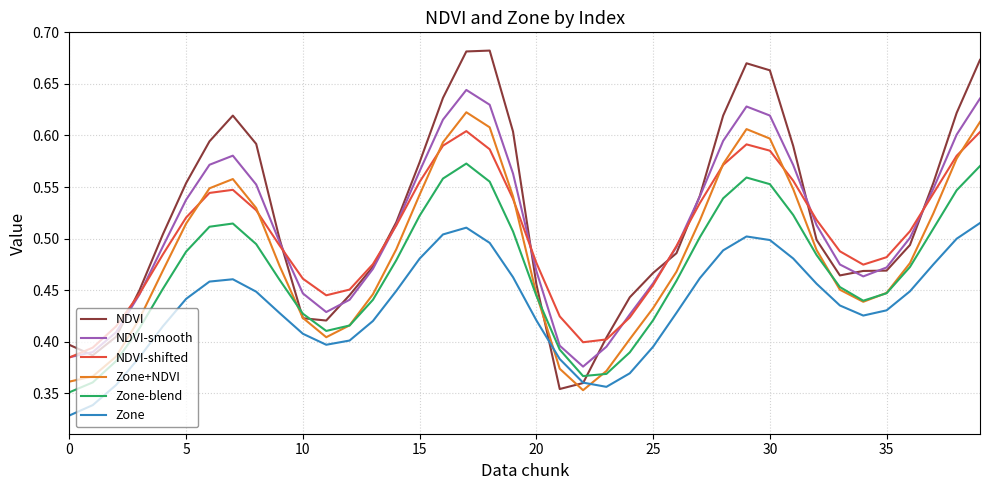

How many interior local valleys does the NDVI-smooth series have?

3